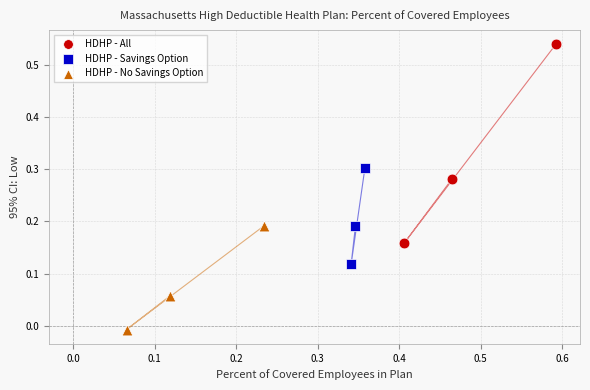

Which series has the widest spread of Y values?

HDHP - All